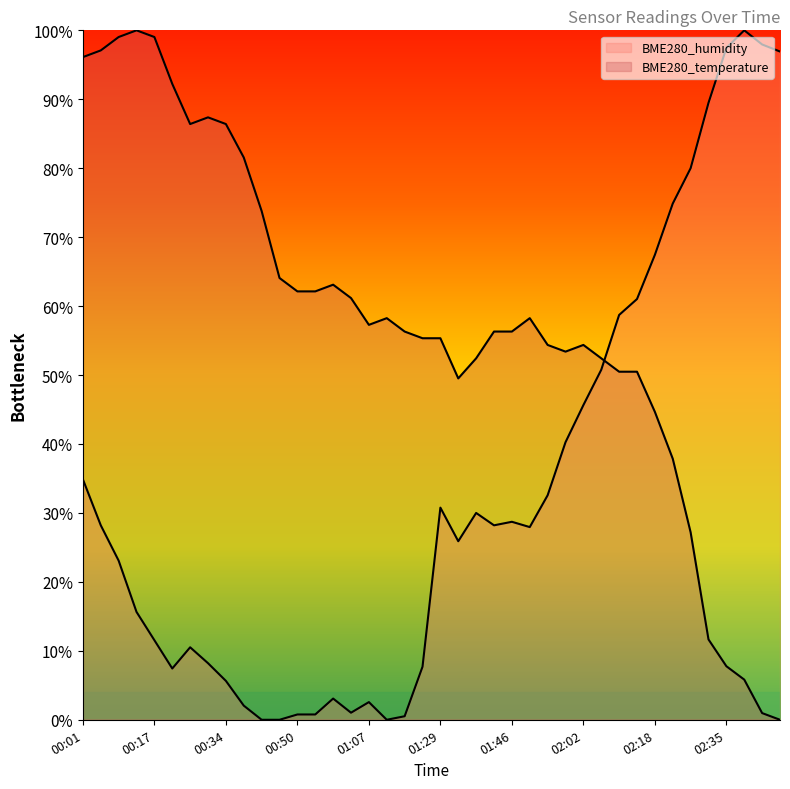

After their last crossing, which series has the higher values: BME280_humidity or BME280_temperature?

BME280_humidity